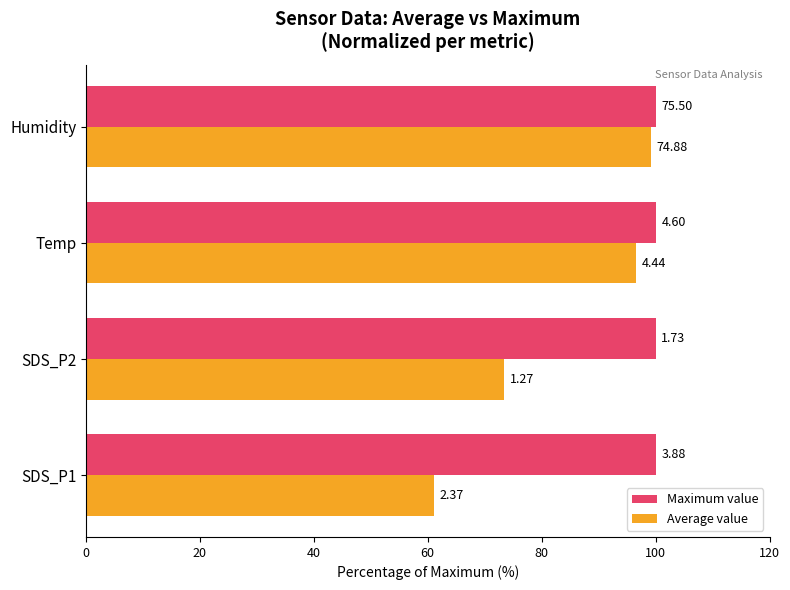

What are all the series names shown in the legend?

Maximum value, Average value